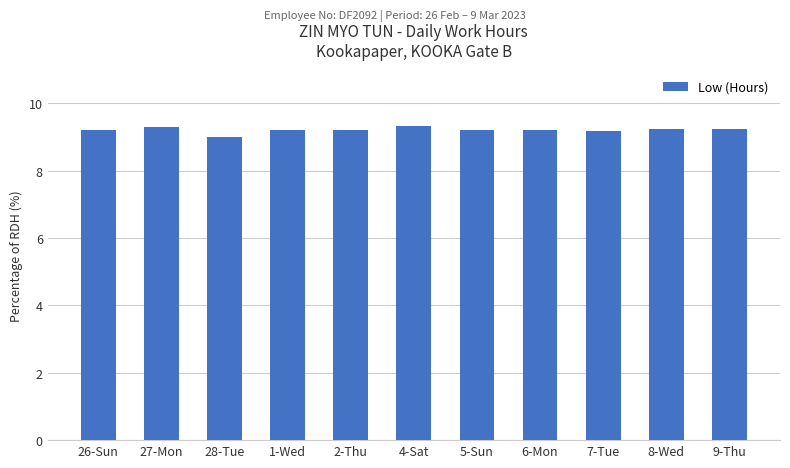

What is the label of the 8th bar from the right?

1-Wed